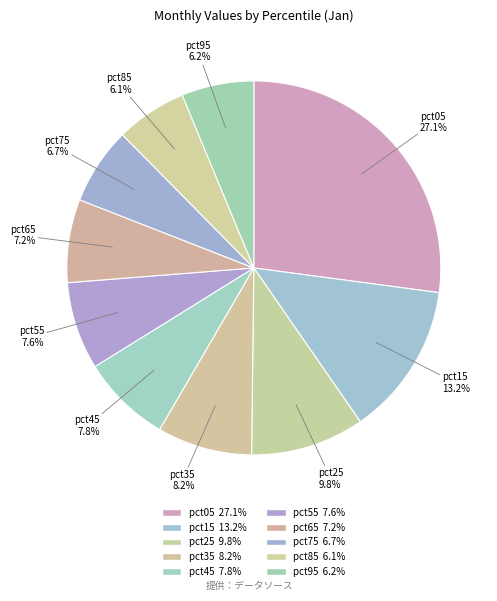

To the nearest percent, what portion does pct55 represent?

8%